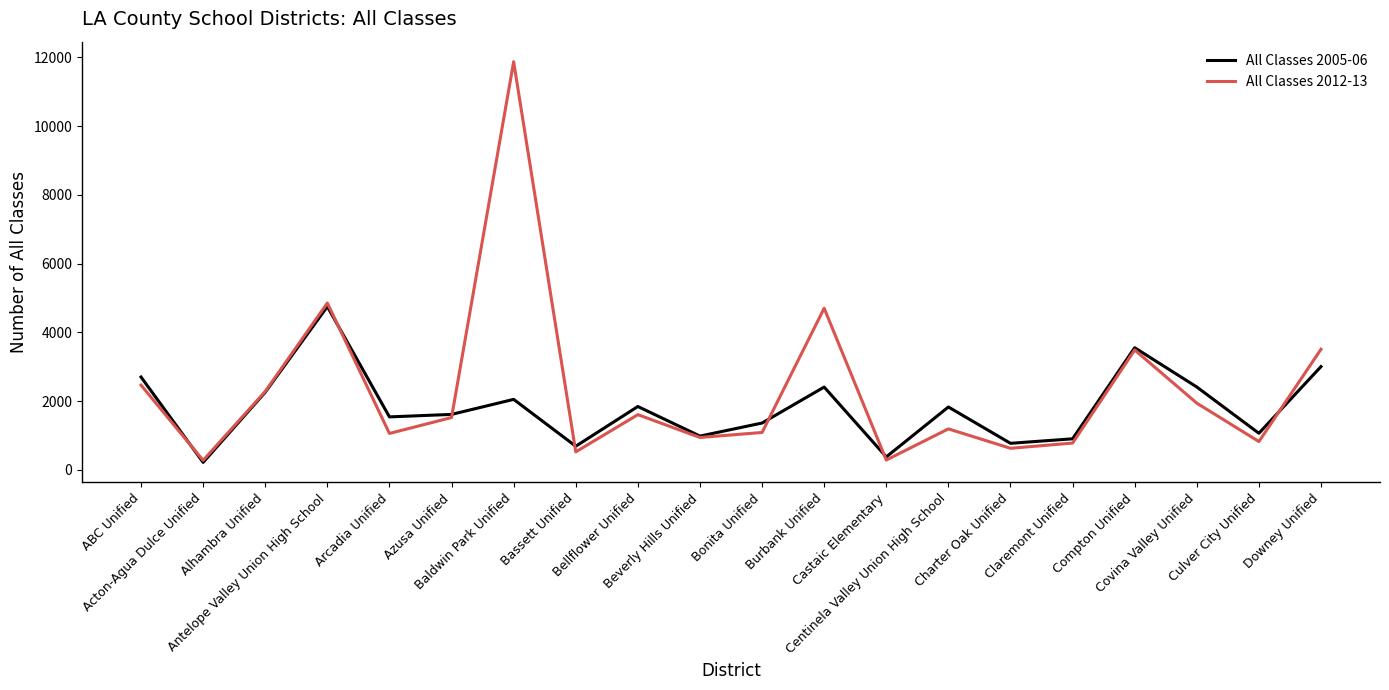

Is the value of All Classes 2012-13 at Acton-Agua Dulce Unified greater than the value of All Classes 2005-06 at Bellflower Unified?

No